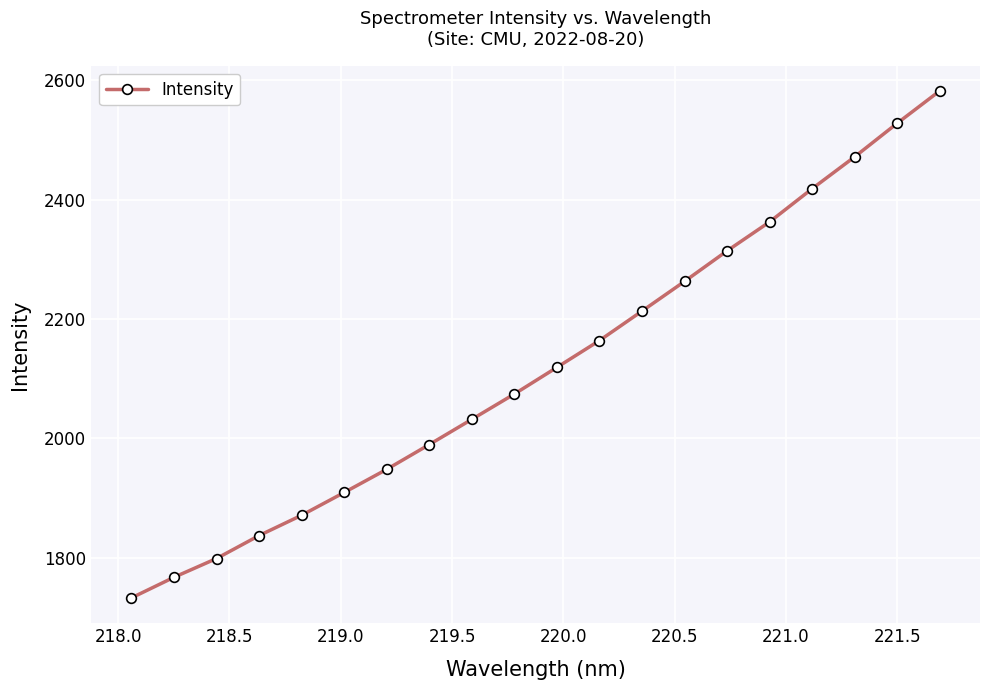

What is the value of the 20th point from the left?

2582.0